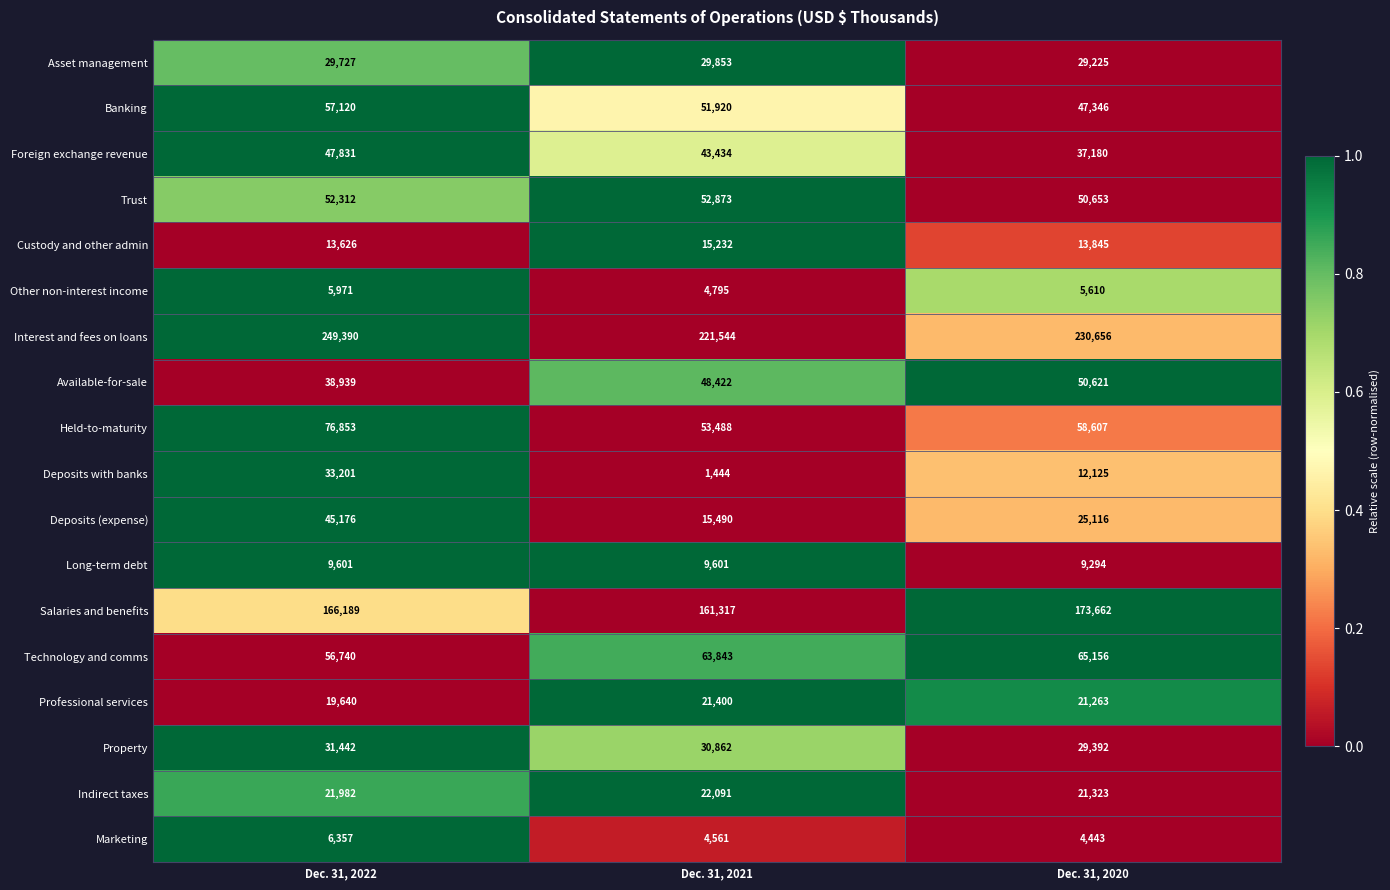

What is the sum of all Professional services values?

62303